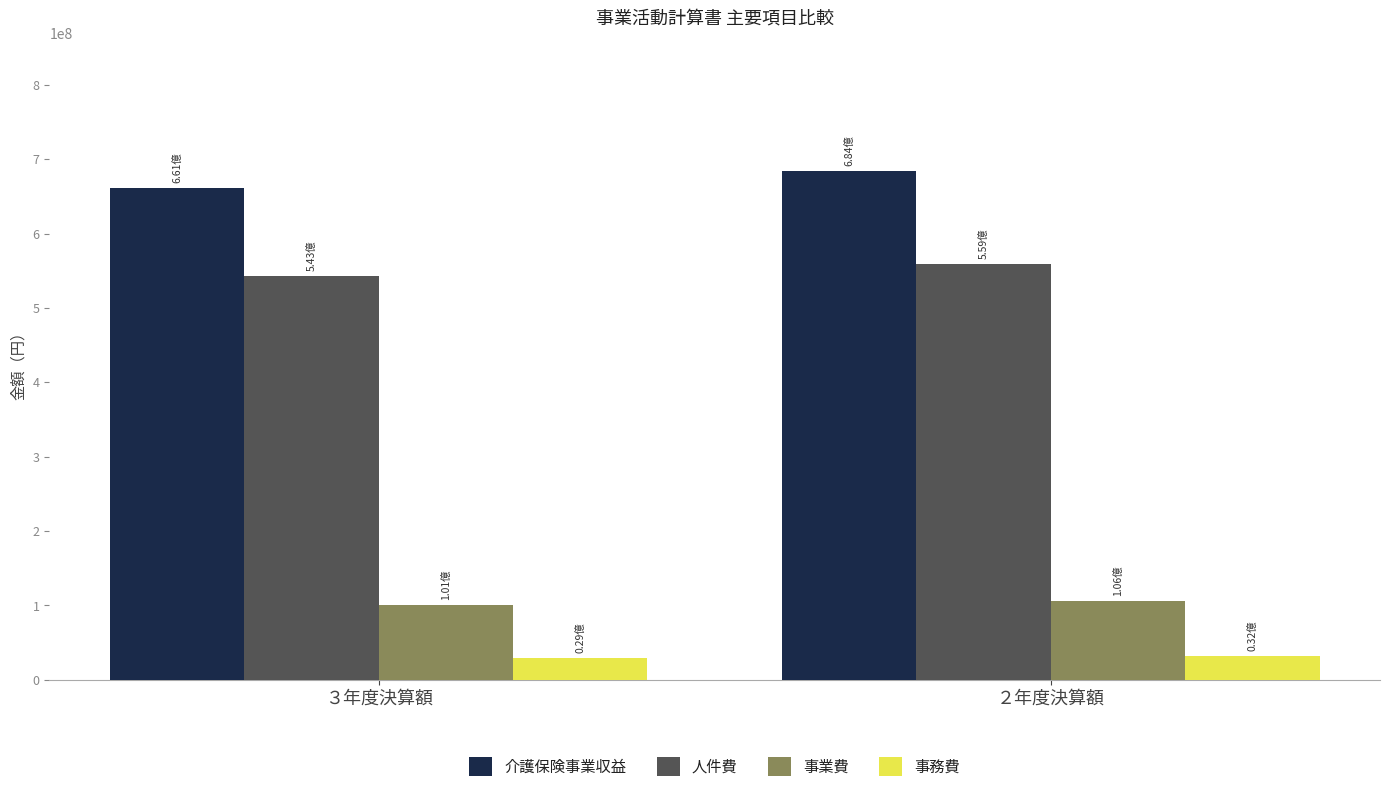

How many data points in 事業費 are less than 105974741?

1